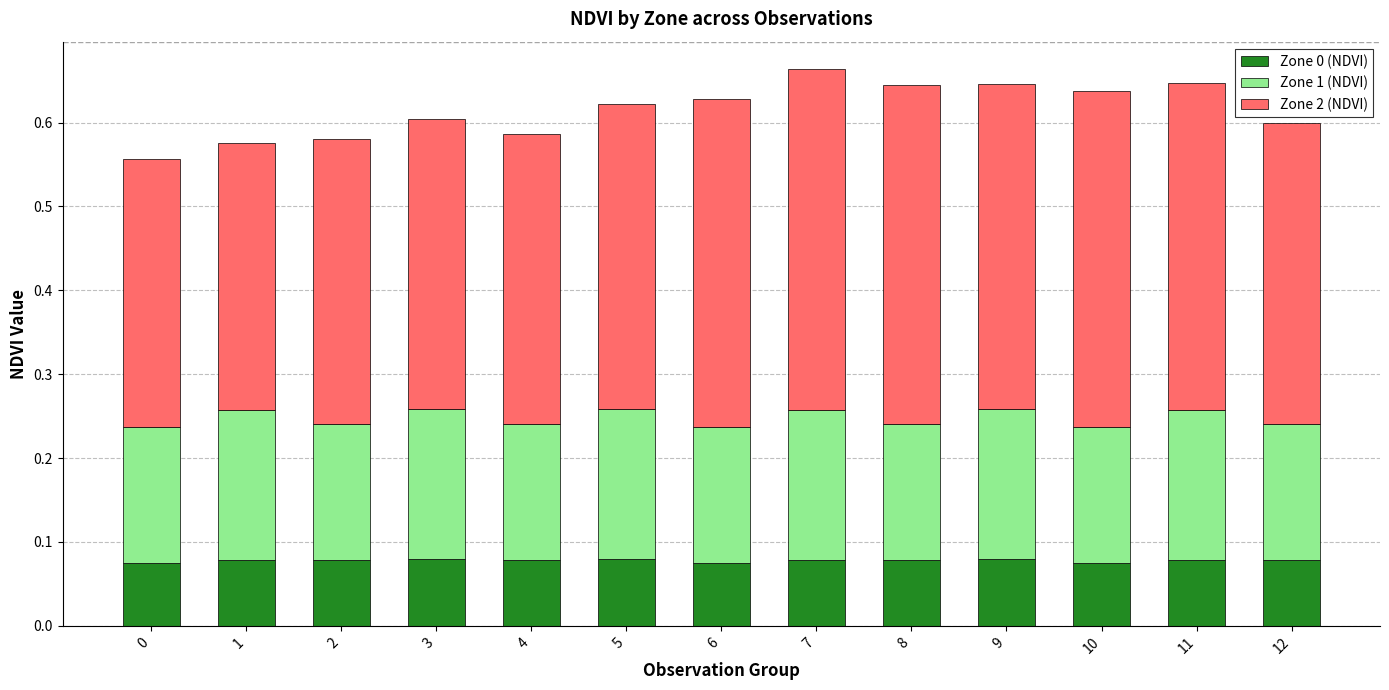

The Zone 0 (NDVI) series shows 0.0 at 11. True or false?

False